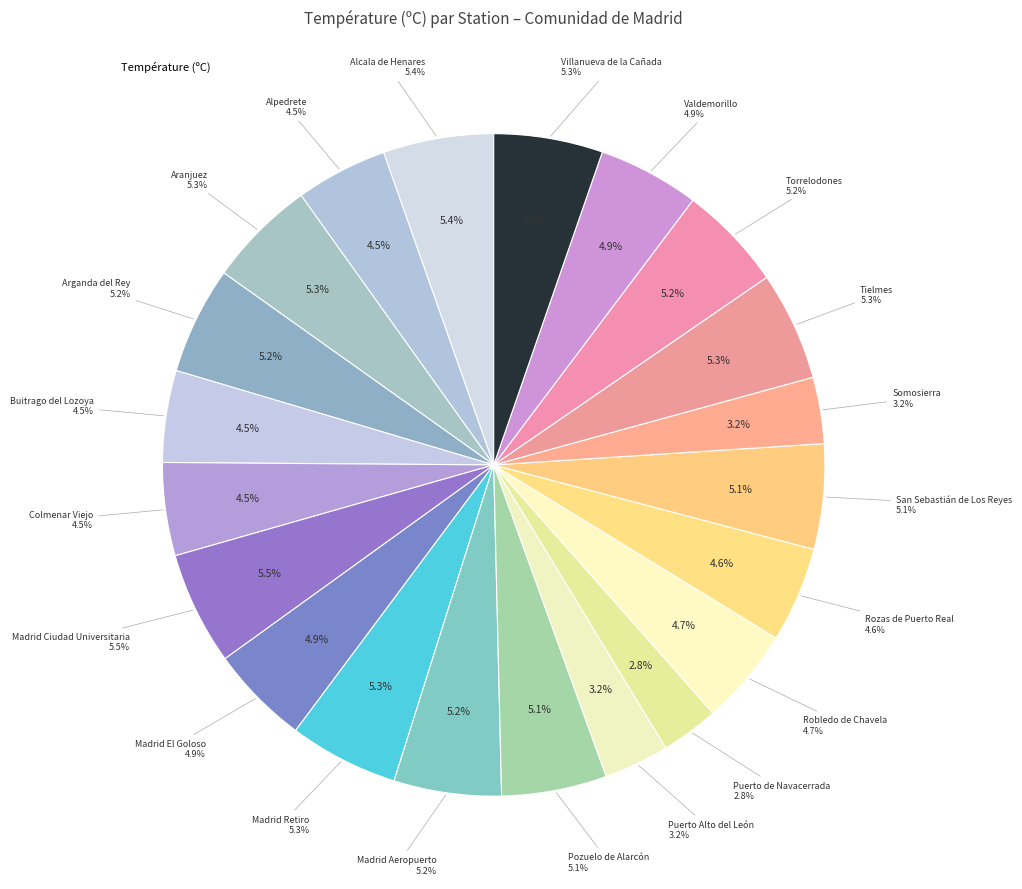

To the nearest percent, what is the difference between the largest and smallest slice percentages?

3%